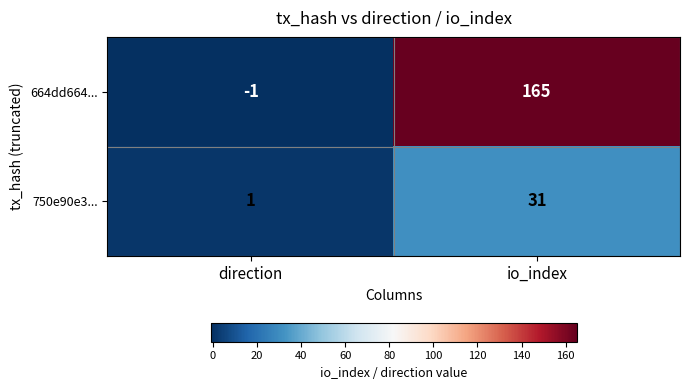

Between direction and io_index, which series saw the biggest shift?

664dd664...